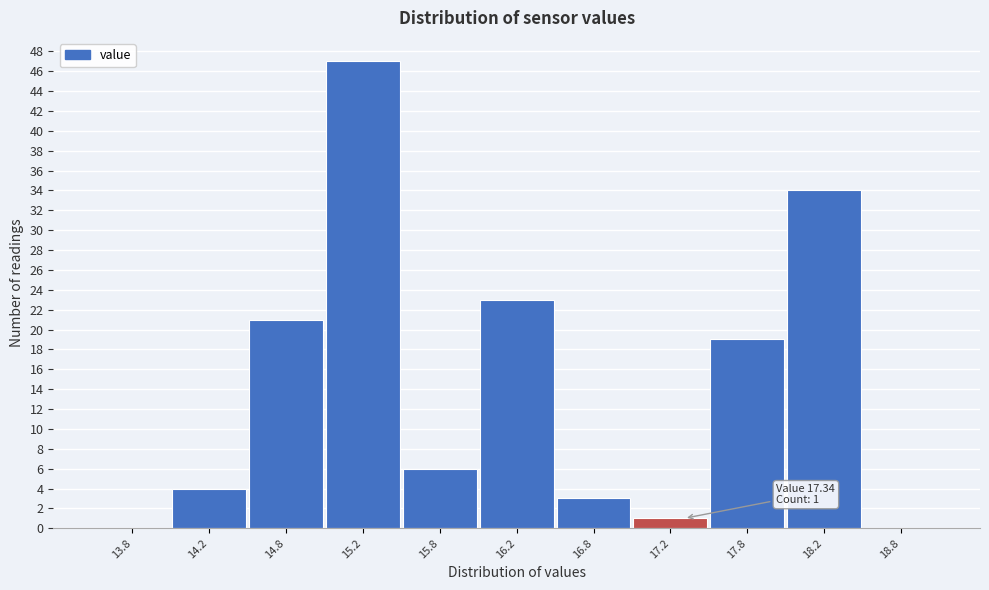

Over which range of the x-axis is the bar tallest?

15.0 to 15.5